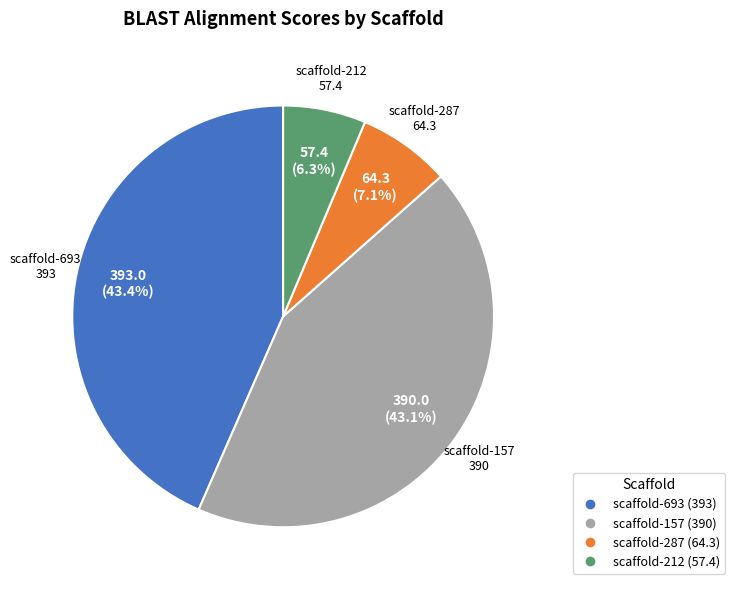

What is the smallest slice in the pie chart?

scaffold-212